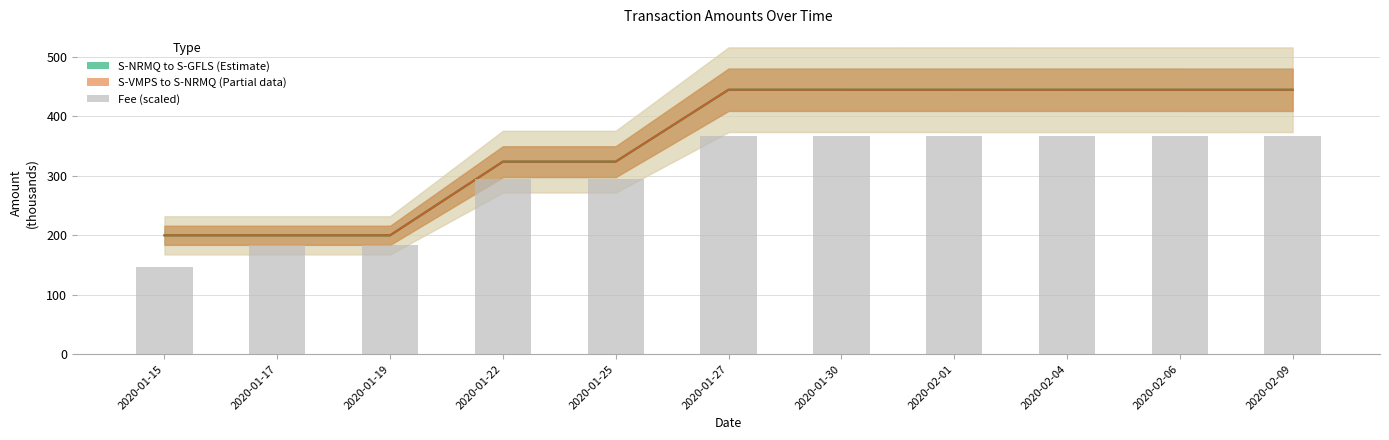

At which label does the data first exceed 367?

2020-01-27